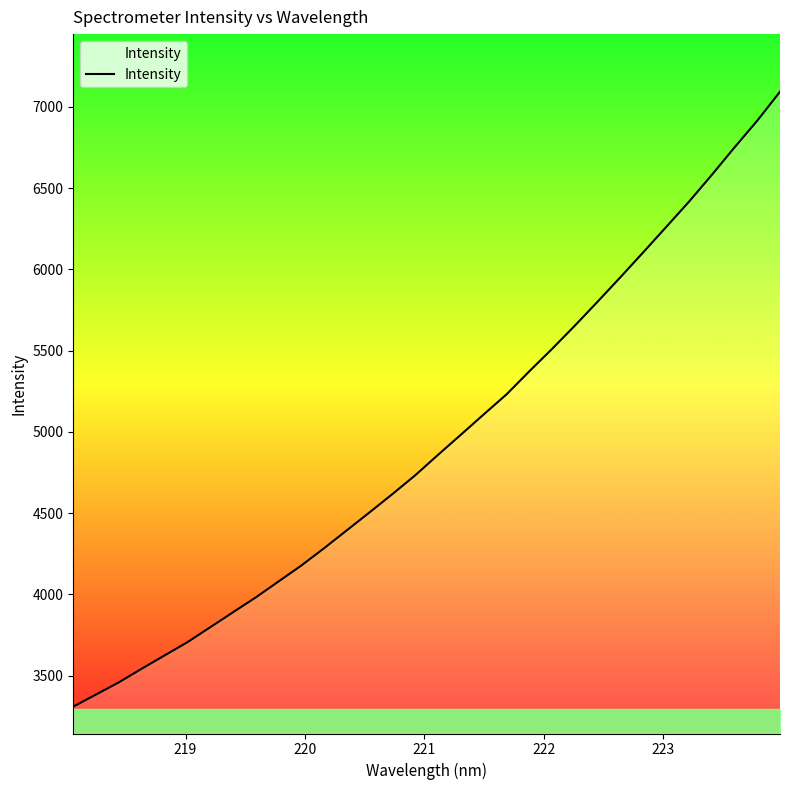

What is the minimum value shown in the chart?

3308.7